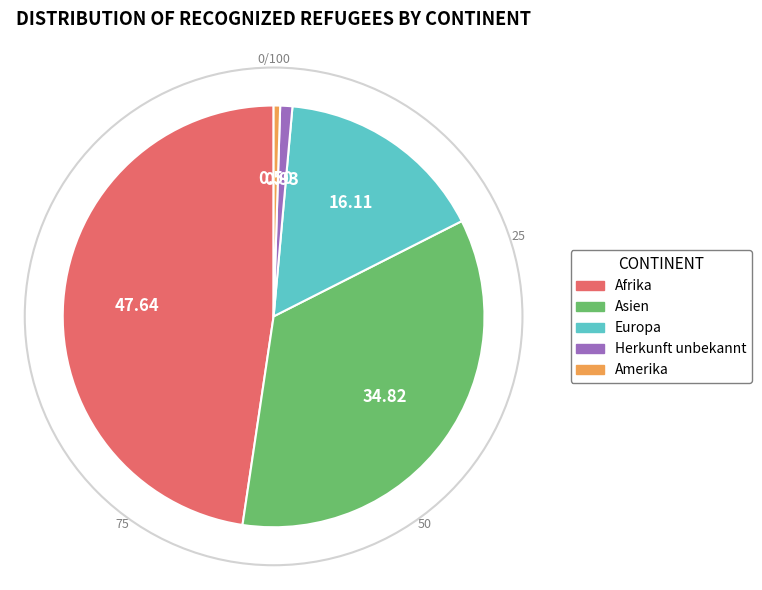

What is the ratio of the value at Europa to the value at Afrika?

0.3